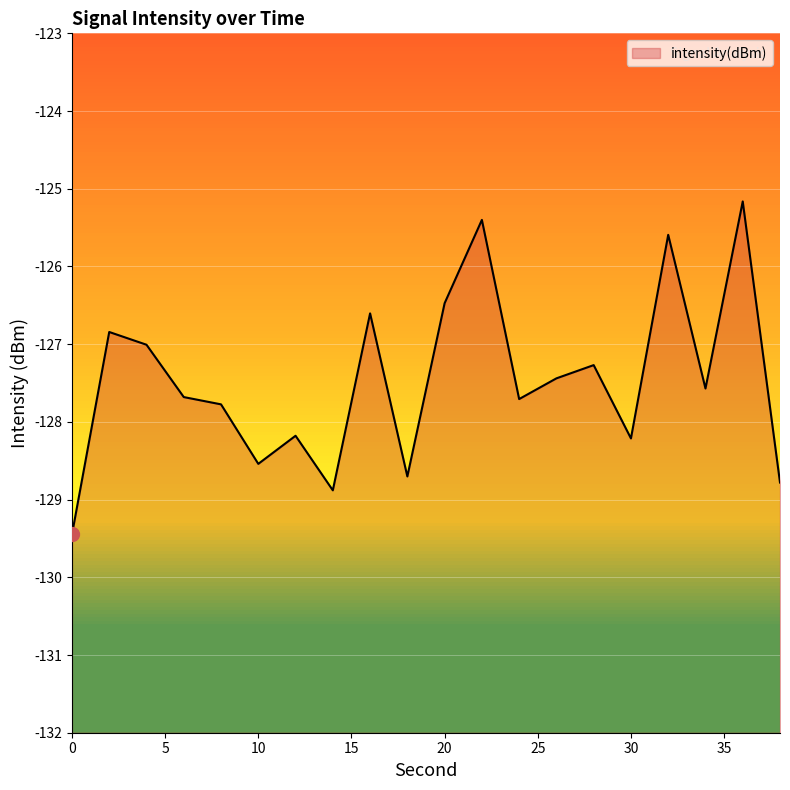

True or false: there are more than 0 points higher than both neighbors.

True